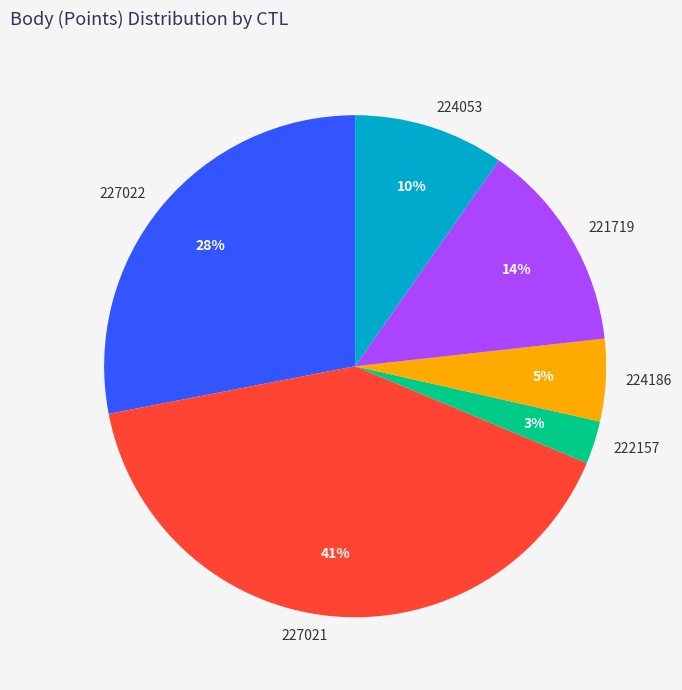

Do 224053 and 222157 together represent more than half of the pie?

No